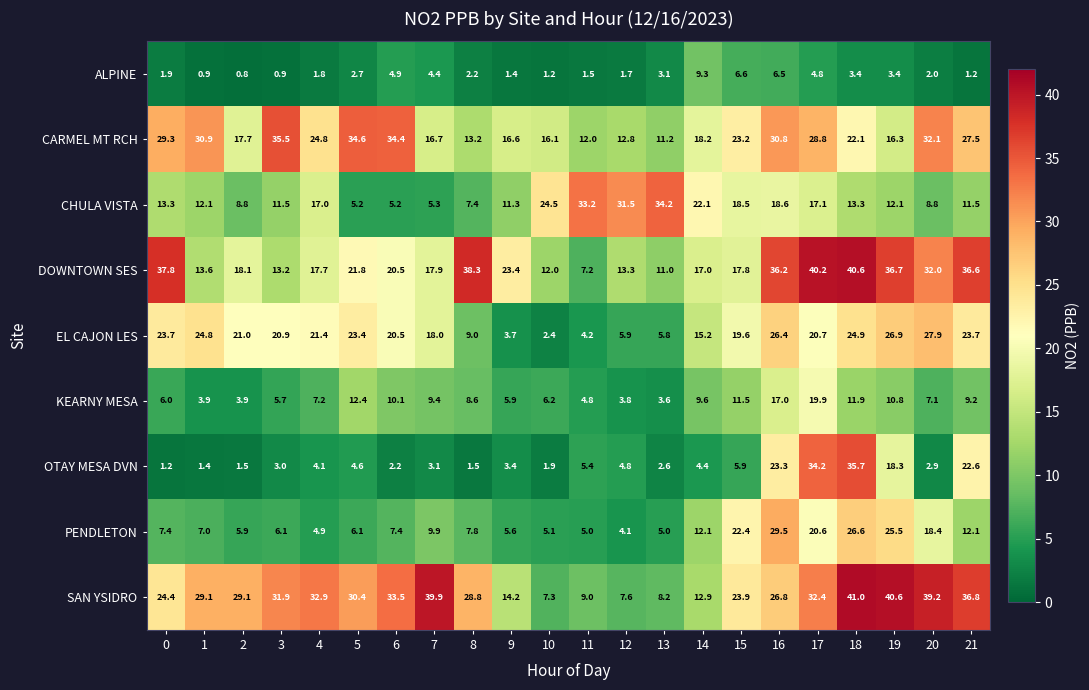

What is the difference between the maximum and minimum values in the KEARNY MESA series?

16.3